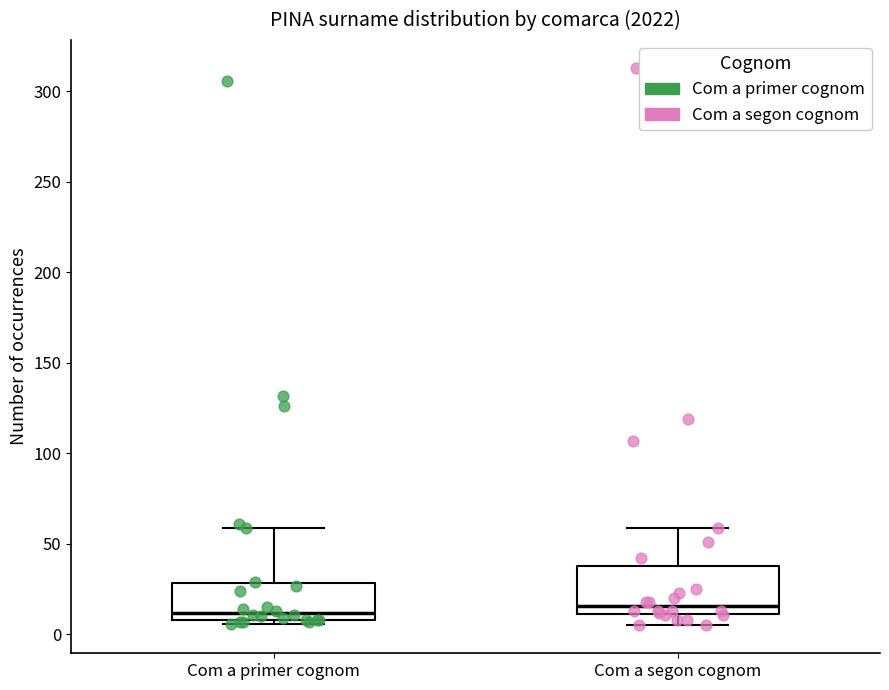

Reading left to right, read every box against the y-axis: the position of its median line, the range the box covers, and the ends of its whiskers. The values are not printed on the chart, so give them approximately, as read against the axis.

Com a primer cognom: median 10 (just above the box's lower edge), box 10 to 30, whiskers 5 to 60
Com a segon cognom: median 15, box 10 to 40, whiskers 5 to 60